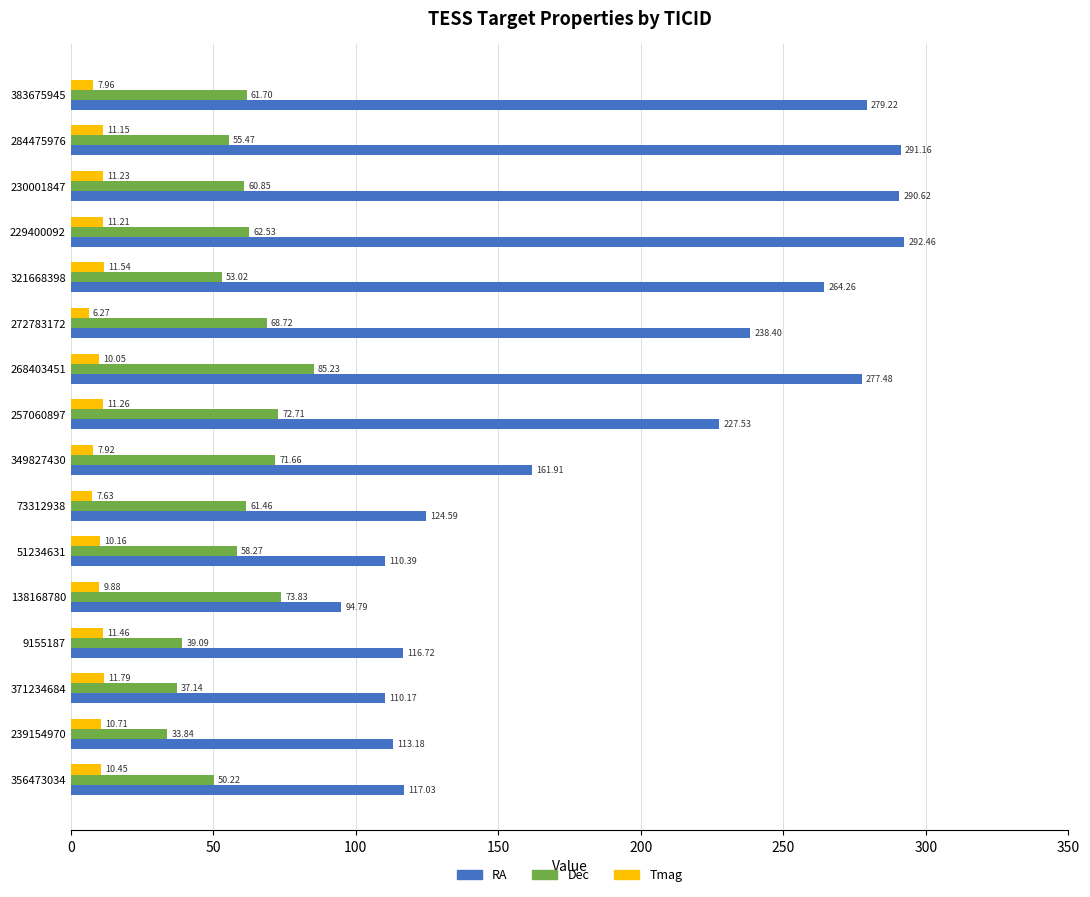

Which series has the largest total across all categories?

RA